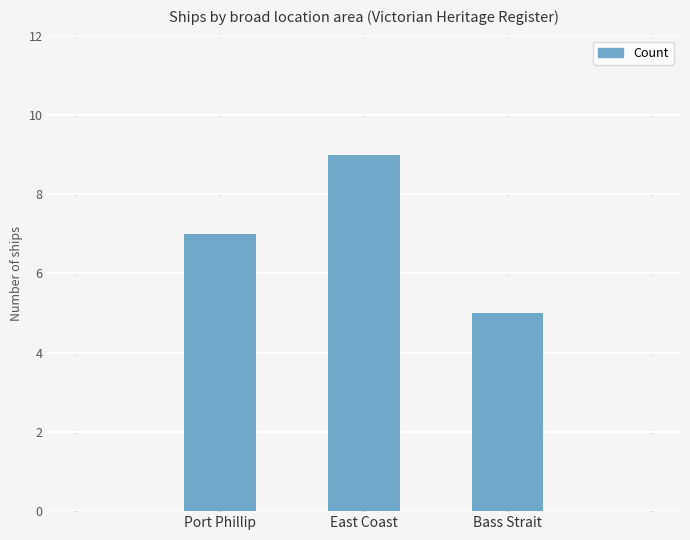

List the labels in order of value, largest first.

East Coast, Port Phillip, Bass Strait